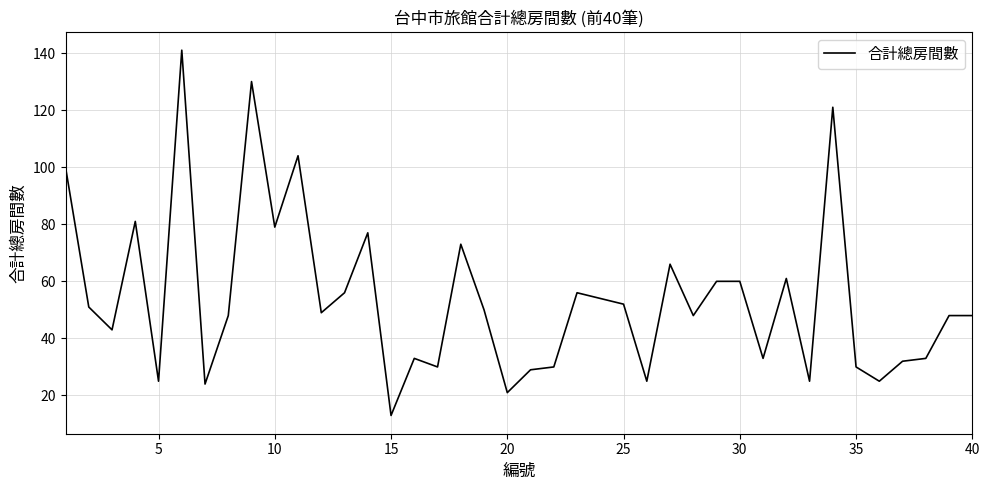

Reading right to left, extract all data points from this chart.

48	48	33	32	25	30	121	25	61	33	60	60	48	66	25	52	54	56	30	29	21	50	73	30	33	13	77	56	49	104	79	130	48	24	141	25	81	43	51	100